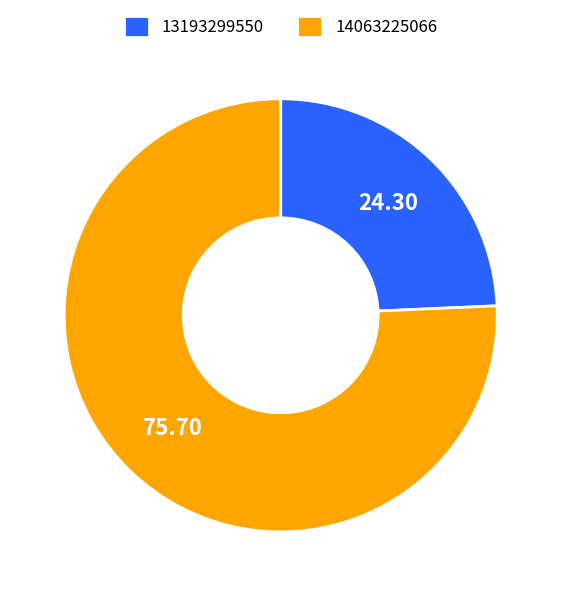

What is the ratio of the value at 13193299550 to the value at 14063225066?

0.3